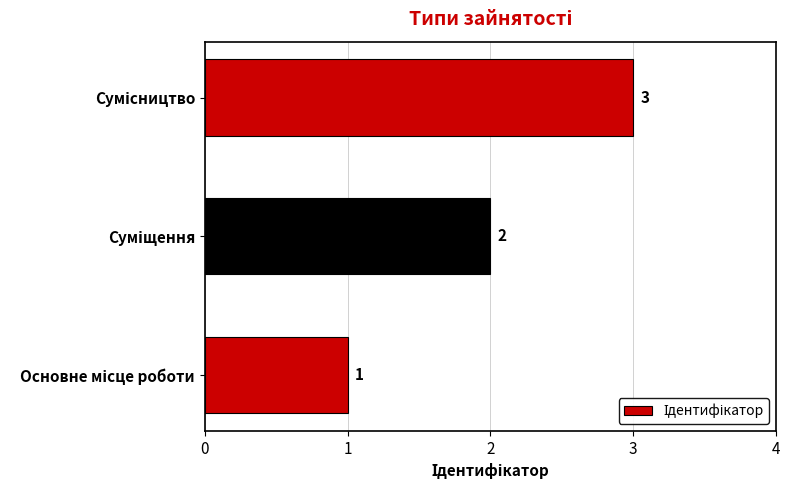

What is the difference between the maximum and minimum values?

2